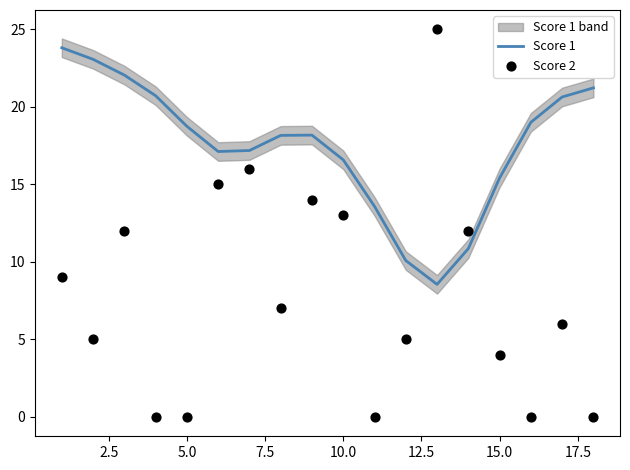

Which series reaches the minimum Y coordinate?

Score 2